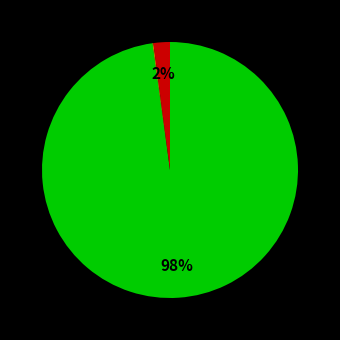

Is there a majority slice in this chart?

Yes